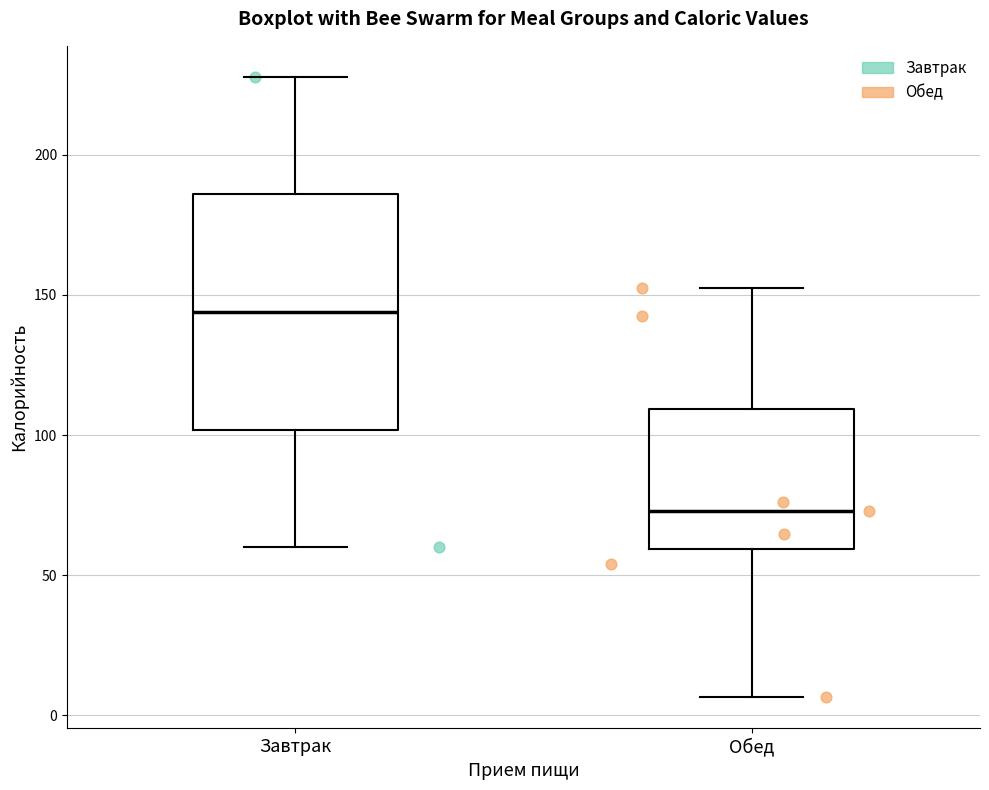

Which box's median line is the highest?

Завтрак